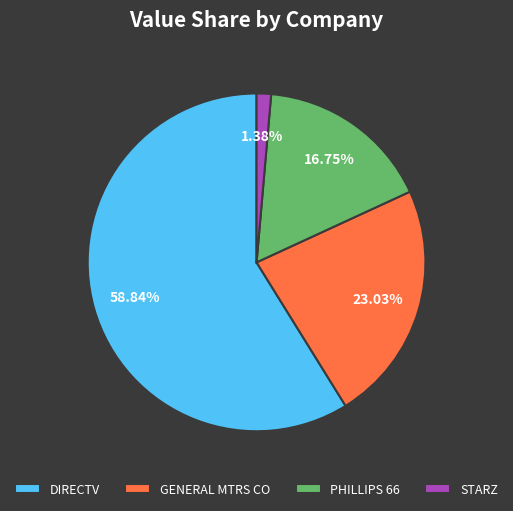

To the nearest percent, what percentage of the pie is PHILLIPS 66?

17%